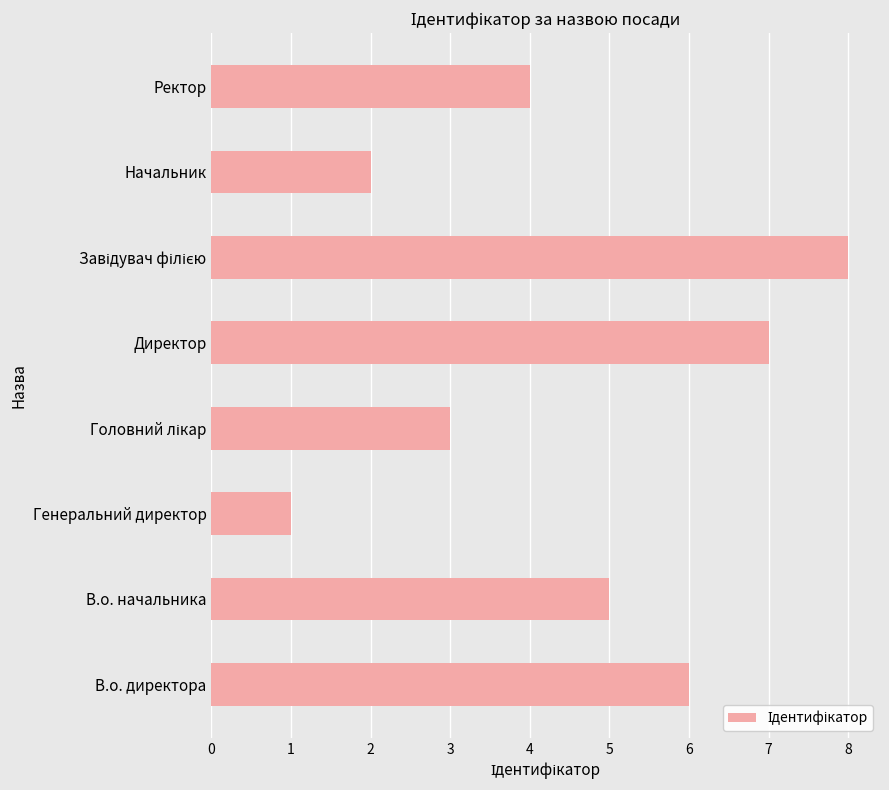

Where is the data nearest to the value 4?

Ректор